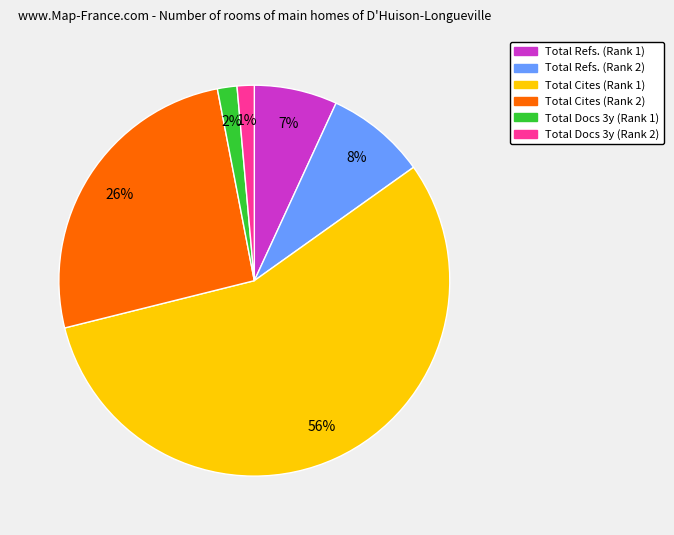

Is there a majority slice in this chart?

Yes